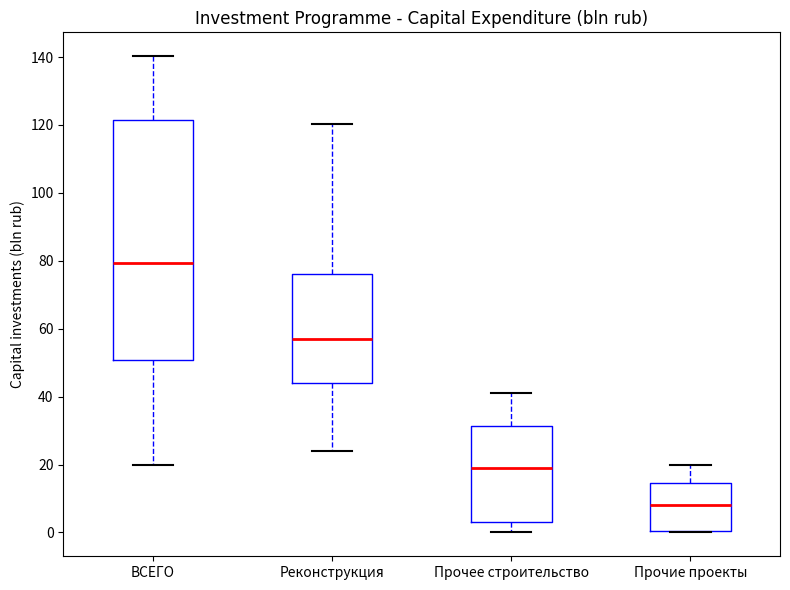

Reading left to right, read every box against the y-axis: the position of its median line, the range the box covers, and the ends of its whiskers. The values are not printed on the chart, so give them approximately, as read against the axis.

ВСЕГО: median 80, box 50 to 122, whiskers 20 to 140
Реконструкция: median 58, box 44 to 76, whiskers 24 to 120
Прочее строительство: median 20, box 4 to 32, whiskers 0 to 42
Прочие проекты: median 8, box 0 to 14, whiskers 0 to 20